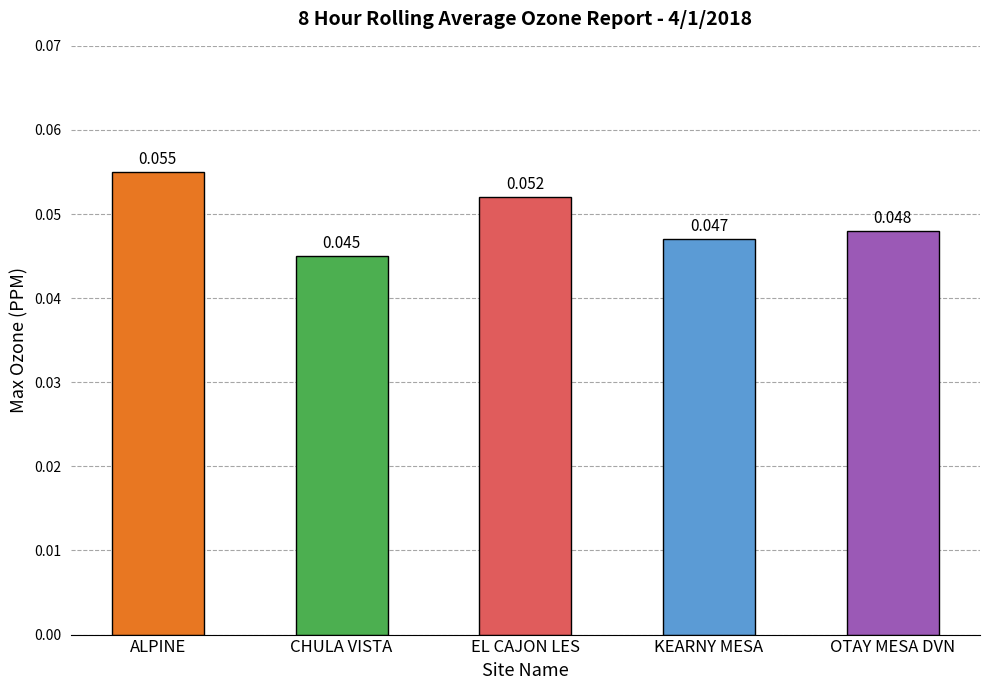

Where is the data nearest to the value 0?

CHULA VISTA